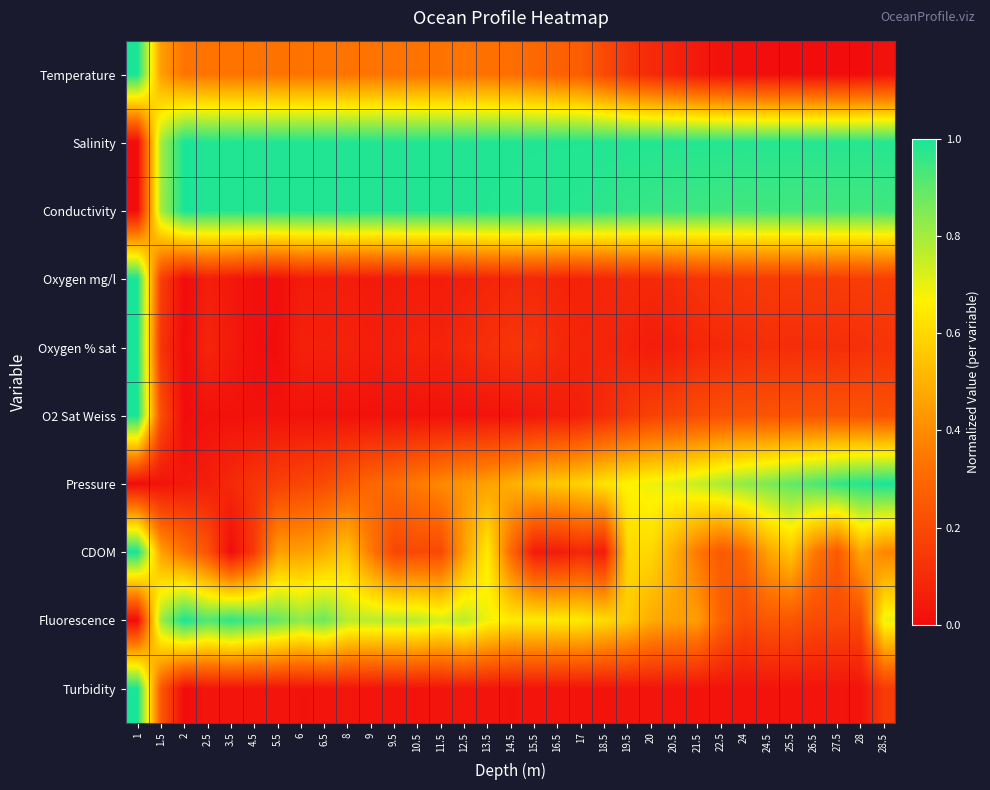

Reading left to right, what are all the values shown in this chart?

Temperature: 1=1.0	1.5=0.4	2=0.3	2.5=0.3	3.5=0.3	4.5=0.3	5.5=0.3	6=0.3	6.5=0.3	8=0.3	9=0.3	9.5=0.3	10.5=0.3	11.5=0.3	12.5=0.3	13.5=0.3	14.5=0.3	15.5=0.3	16.5=0.3	17=0.3	18.5=0.2	19.5=0.1	20=0.1	20.5=0.1	21.5=0.0	22.5=0.0	24=0.0	24.5=0.0	25.5=0.0	26.5=0.0	27.5=0.0	28=0.0	28.5=0.0
Salinity: 1=0.0	1.5=0.8	2=1.0	2.5=1.0	3.5=1.0	4.5=1.0	5.5=1.0	6=1.0	6.5=1.0	8=1.0	9=1.0	9.5=1.0	10.5=1.0	11.5=1.0	12.5=1.0	13.5=1.0	14.5=1.0	15.5=1.0	16.5=1.0	17=1.0	18.5=1.0	19.5=1.0	20=1.0	20.5=1.0	21.5=1.0	22.5=1.0	24=1.0	24.5=1.0	25.5=1.0	26.5=1.0	27.5=1.0	28=1.0	28.5=1.0
Conductivity: 1=0.0	1.5=0.8	2=1.0	2.5=1.0	3.5=1.0	4.5=1.0	5.5=1.0	6=1.0	6.5=1.0	8=1.0	9=1.0	9.5=1.0	10.5=1.0	11.5=1.0	12.5=1.0	13.5=1.0	14.5=1.0	15.5=1.0	16.5=1.0	17=1.0	18.5=1.0	19.5=1.0	20=1.0	20.5=1.0	21.5=0.9	22.5=0.9	24=0.9	24.5=0.9	25.5=0.9	26.5=0.9	27.5=0.9	28=0.9	28.5=0.9
Oxygen mg/l: 1=1.0	1.5=0.2	2=0.0	2.5=0.1	3.5=0.0	4.5=0.0	5.5=0.0	6=0.0	6.5=0.0	8=0.1	9=0.0	9.5=0.0	10.5=0.1	11.5=0.1	12.5=0.1	13.5=0.1	14.5=0.1	15.5=0.1	16.5=0.1	17=0.1	18.5=0.1	19.5=0.1	20=0.1	20.5=0.1	21.5=0.1	22.5=0.1	24=0.1	24.5=0.2	25.5=0.2	26.5=0.2	27.5=0.2	28=0.2	28.5=0.2
Oxygen % sat: 1=1.0	1.5=0.1	2=0.0	2.5=0.1	3.5=0.0	4.5=0.0	5.5=0.0	6=0.1	6.5=0.1	8=0.1	9=0.1	9.5=0.1	10.5=0.1	11.5=0.1	12.5=0.1	13.5=0.1	14.5=0.1	15.5=0.1	16.5=0.1	17=0.1	18.5=0.1	19.5=0.1	20=0.0	20.5=0.1	21.5=0.1	22.5=0.1	24=0.1	24.5=0.1	25.5=0.1	26.5=0.1	27.5=0.1	28=0.1	28.5=0.1
O2 Sat Weiss: 1=1.0	1.5=0.2	2=0.0	2.5=0.0	3.5=0.0	4.5=0.0	5.5=0.0	6=0.0	6.5=0.0	8=0.0	9=0.0	9.5=0.0	10.5=0.0	11.5=0.0	12.5=0.0	13.5=0.0	14.5=0.0	15.5=0.0	16.5=0.1	17=0.1	18.5=0.1	19.5=0.1	20=0.2	20.5=0.2	21.5=0.2	22.5=0.2	24=0.2	24.5=0.2	25.5=0.2	26.5=0.2	27.5=0.2	28=0.2	28.5=0.2
Pressure: 1=0.0	1.5=0.0	2=0.0	2.5=0.1	3.5=0.1	4.5=0.1	5.5=0.2	6=0.2	6.5=0.2	8=0.3	9=0.3	9.5=0.3	10.5=0.4	11.5=0.4	12.5=0.4	13.5=0.5	14.5=0.5	15.5=0.5	16.5=0.6	17=0.6	18.5=0.6	19.5=0.7	20=0.7	20.5=0.7	21.5=0.7	22.5=0.8	24=0.8	24.5=0.9	25.5=0.9	26.5=0.9	27.5=1.0	28=1.0	28.5=1.0
CDOM: 1=1.0	1.5=0.5	2=0.3	2.5=0.2	3.5=0.0	4.5=0.2	5.5=0.5	6=0.5	6.5=0.5	8=0.5	9=0.3	9.5=0.2	10.5=0.2	11.5=0.2	12.5=0.5	13.5=0.7	14.5=0.3	15.5=0.0	16.5=0.0	17=0.1	18.5=0.0	19.5=0.6	20=0.6	20.5=0.5	21.5=0.3	22.5=0.2	24=0.3	24.5=0.5	25.5=0.5	26.5=0.3	27.5=0.2	28=0.5	28.5=0.4
Fluorescence: 1=0.0	1.5=0.8	2=1.0	2.5=0.9	3.5=1.0	4.5=0.9	5.5=0.9	6=0.8	6.5=0.9	8=0.8	9=0.8	9.5=0.8	10.5=0.8	11.5=0.7	12.5=0.8	13.5=0.7	14.5=0.6	15.5=0.6	16.5=0.6	17=0.6	18.5=0.6	19.5=0.6	20=0.5	20.5=0.5	21.5=0.4	22.5=0.3	24=0.2	24.5=0.2	25.5=0.2	26.5=0.2	27.5=0.2	28=0.2	28.5=0.7
Turbidity: 1=1.0	1.5=0.2	2=0.0	2.5=0.0	3.5=0.0	4.5=0.0	5.5=0.0	6=0.0	6.5=0.0	8=0.0	9=0.0	9.5=0.0	10.5=0.0	11.5=0.0	12.5=0.0	13.5=0.0	14.5=0.0	15.5=0.0	16.5=0.0	17=0.0	18.5=0.0	19.5=0.0	20=0.0	20.5=0.0	21.5=0.0	22.5=0.0	24=0.0	24.5=0.0	25.5=0.0	26.5=0.0	27.5=0.0	28=0.0	28.5=0.2